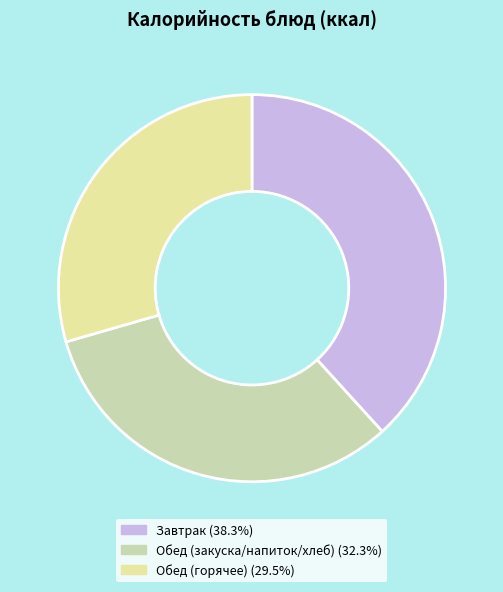

Is there any slice that represents more than half of the pie?

No